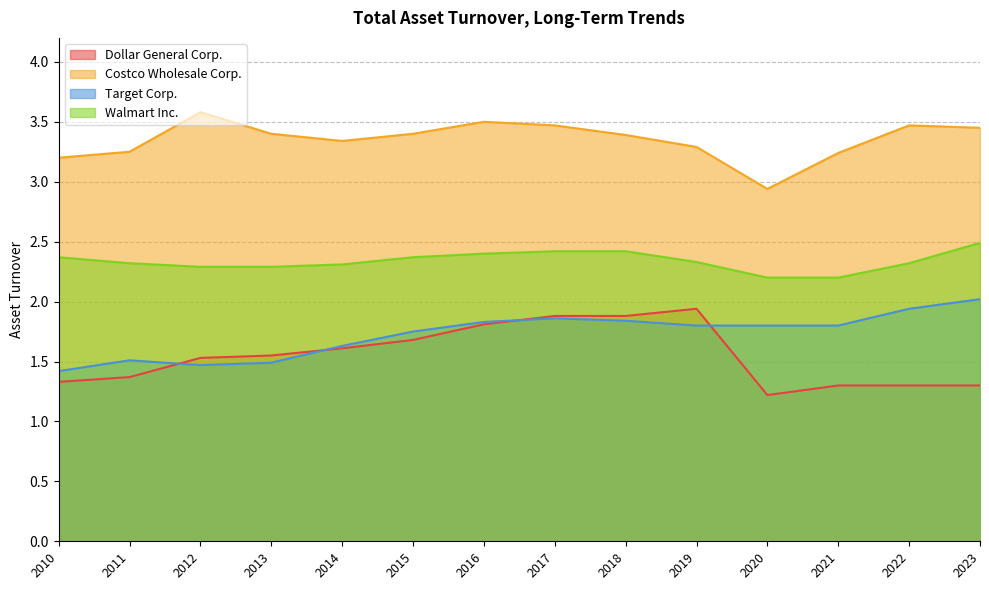

What is the approximate value of Walmart Inc. at 2016?

2.4